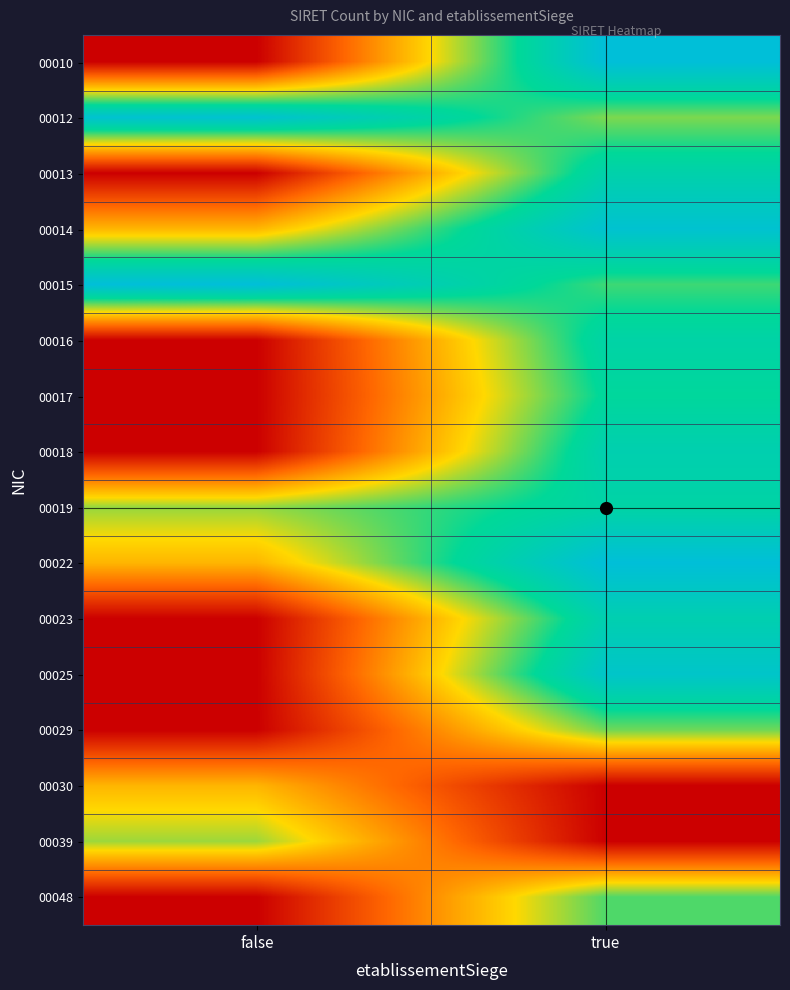

What is the total value across all series at false?

4.4